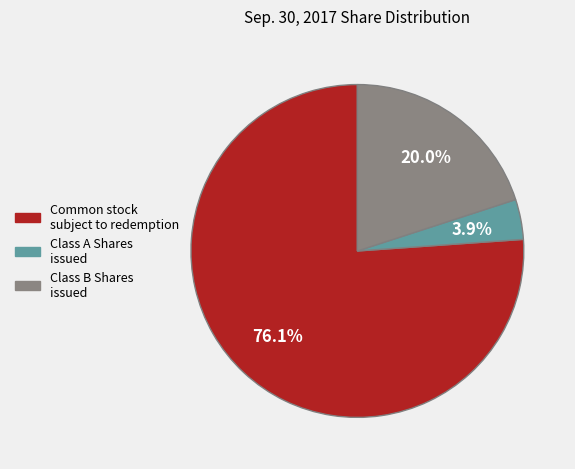

Between Class A Shares issued and Class B Shares issued, which is larger?

Class B Shares issued